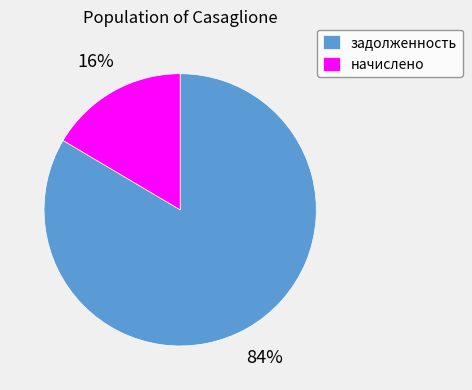

To the nearest percent, what portion does начислено represent?

16%